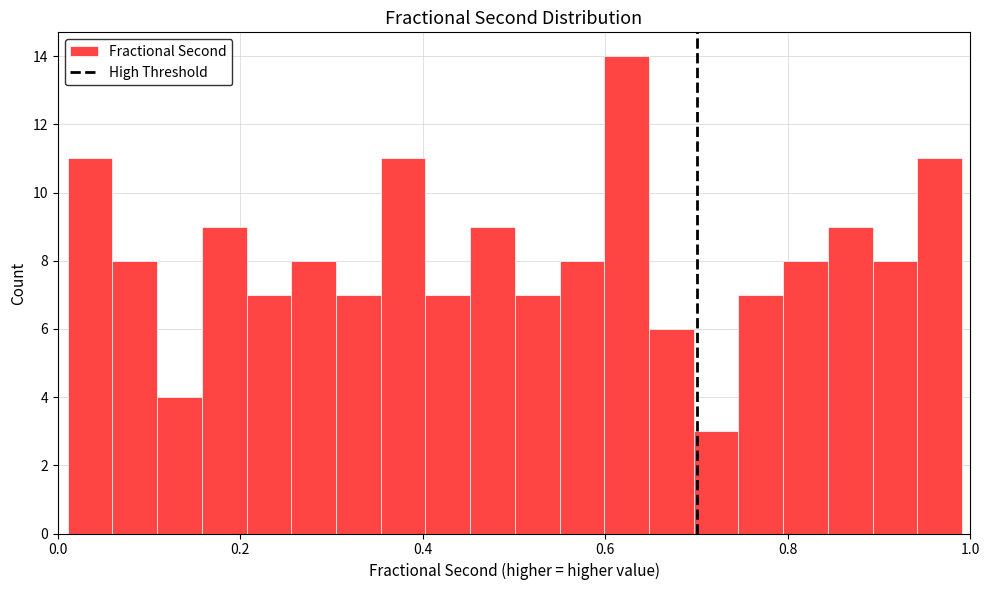

Read against the x-axis, roughly where is the centre of the tallest bar?

0.62